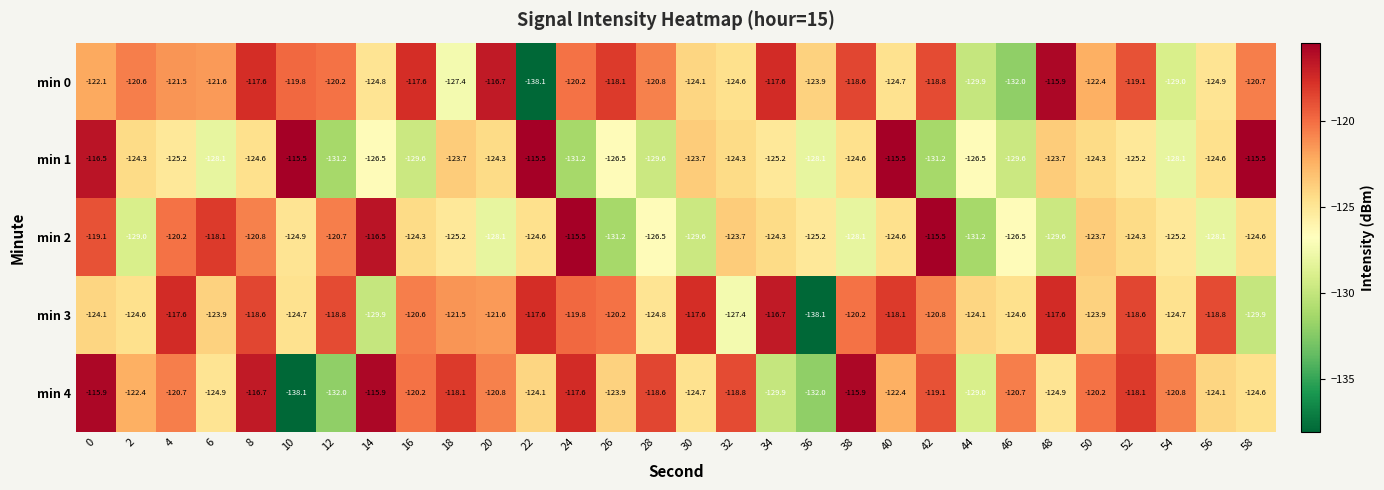

What is the approximate value of min 0 at 8?

-117.6